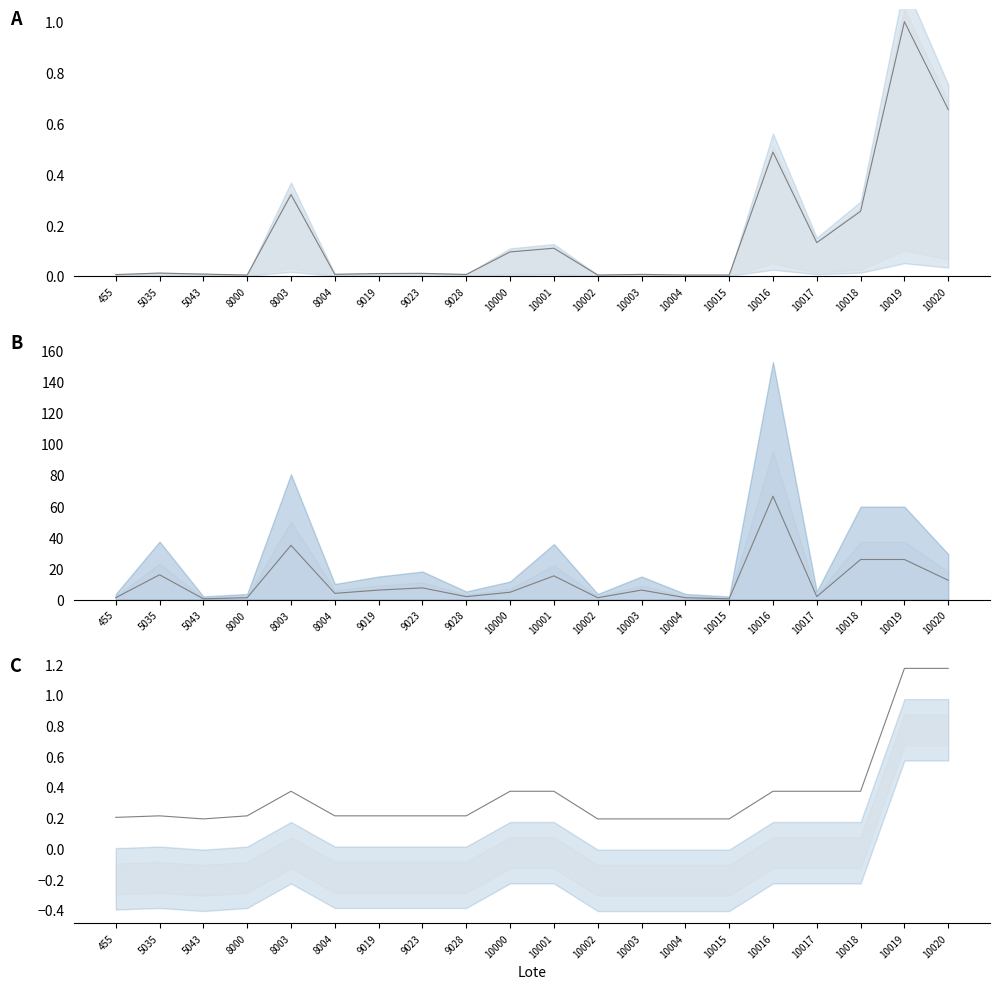

True or false: Lances has a value of 0.2 at 455.

False